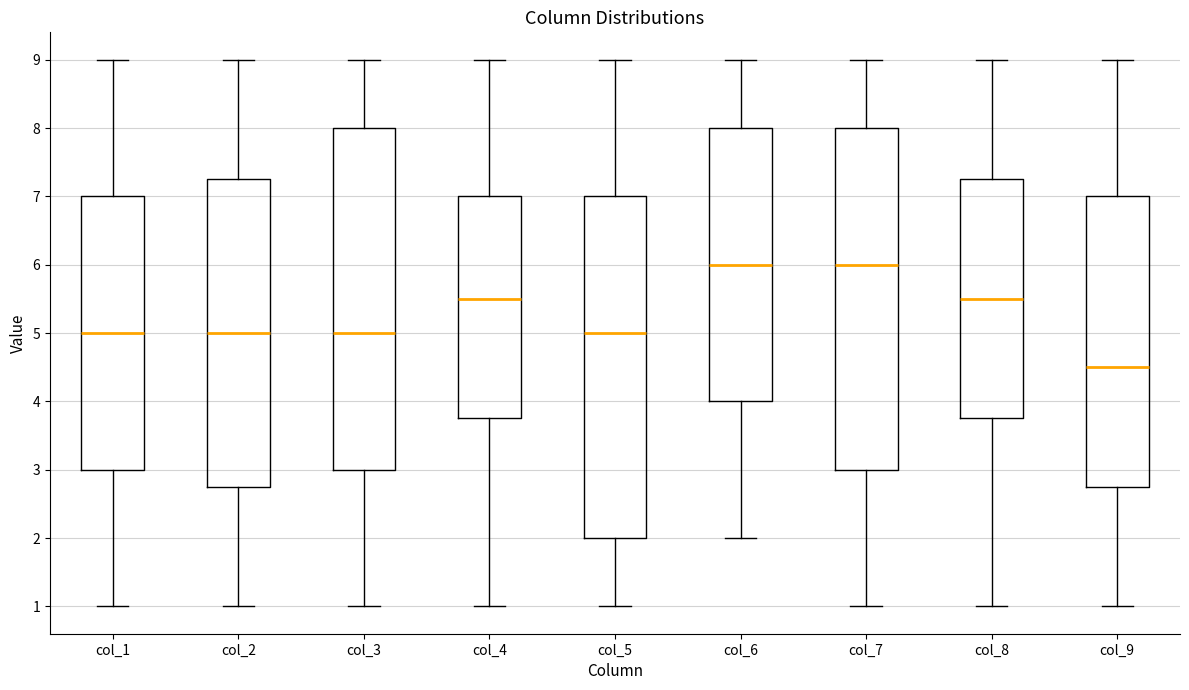

Reading left to right, read every box against the y-axis: the position of its median line, the range the box covers, and the ends of its whiskers. The values are not printed on the chart, so give them approximately, as read against the axis.

col_1: median 5.0, box 3.0 to 7.0, whiskers 1.0 to 9.0
col_2: median 5.0, box 2.8 to 7.3, whiskers 1.0 to 9.0
col_3: median 5.0, box 3.0 to 8.0, whiskers 1.0 to 9.0
col_4: median 5.5, box 3.8 to 7.0, whiskers 1.0 to 9.0
col_5: median 5.0, box 2.0 to 7.0, whiskers 1.0 to 9.0
col_6: median 6.0, box 4.0 to 8.0, whiskers 2.0 to 9.0
col_7: median 6.0, box 3.0 to 8.0, whiskers 1.0 to 9.0
col_8: median 5.5, box 3.8 to 7.3, whiskers 1.0 to 9.0
col_9: median 4.5, box 2.8 to 7.0, whiskers 1.0 to 9.0